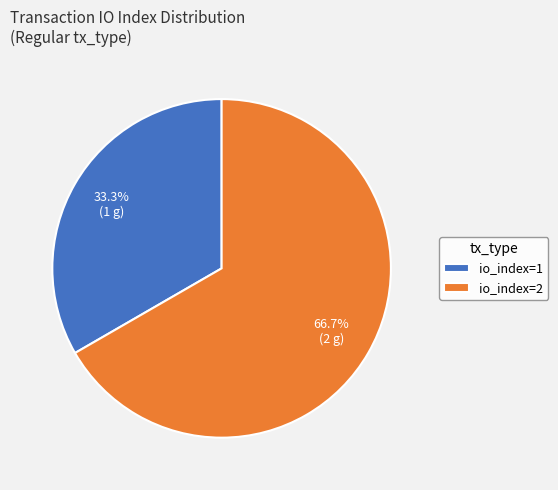

What is the ratio of the value at io_index=1 to the value at io_index=2?

0.5